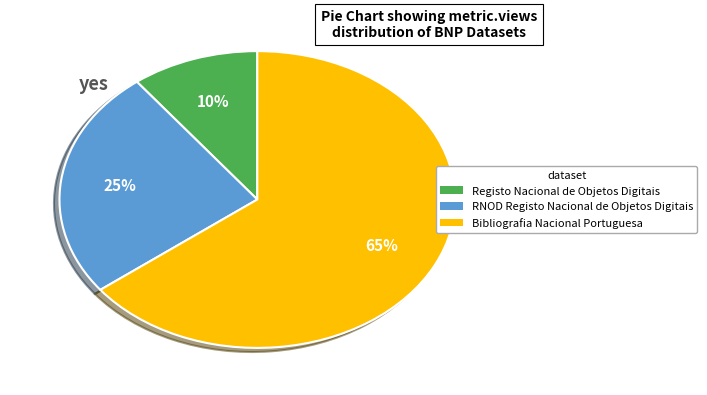

What is the smallest slice in the pie chart?

Registo Nacional de Objetos Digitais